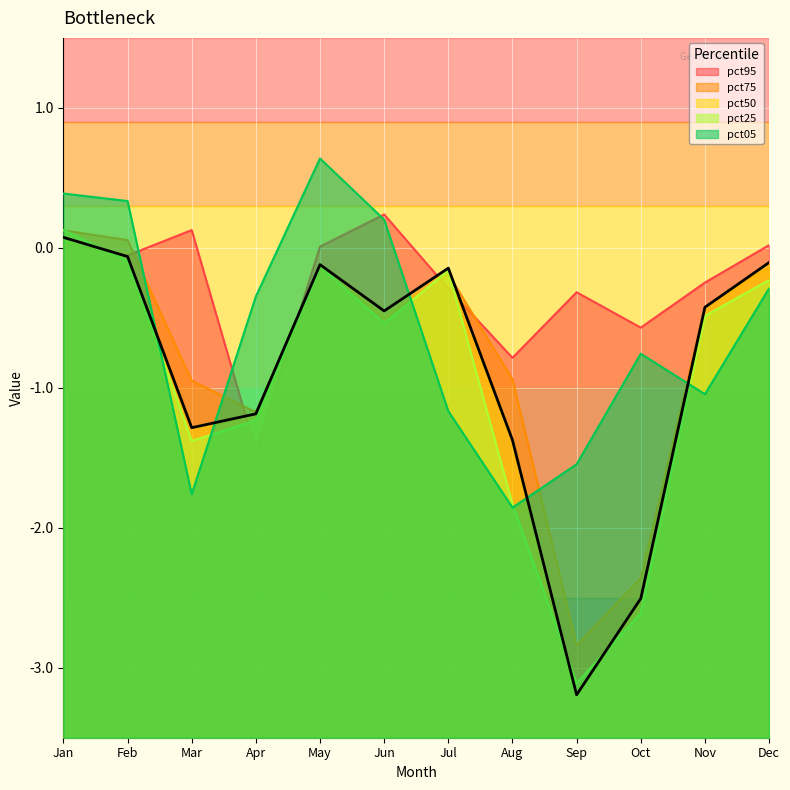

At which label does pct50 first exceed 0?

Jan